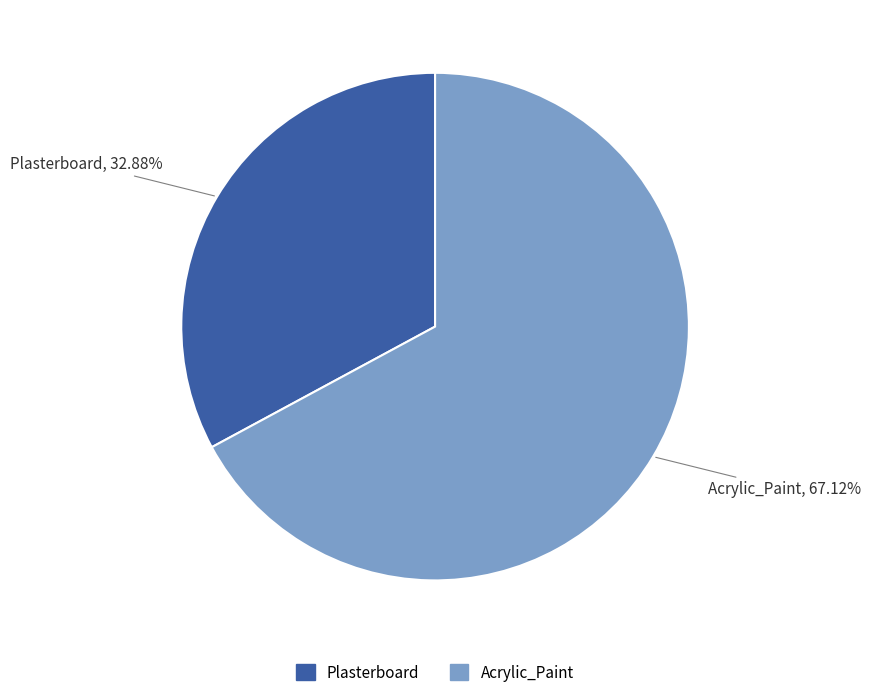

True or false: Plasterboard accounts for 27% of the total.

False